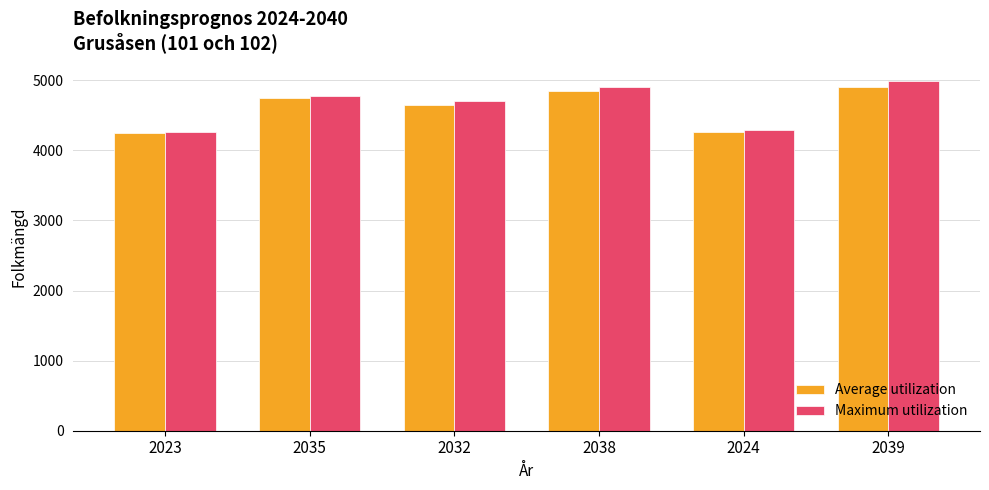

Which series has the largest range (max minus min)?

Maximum utilization